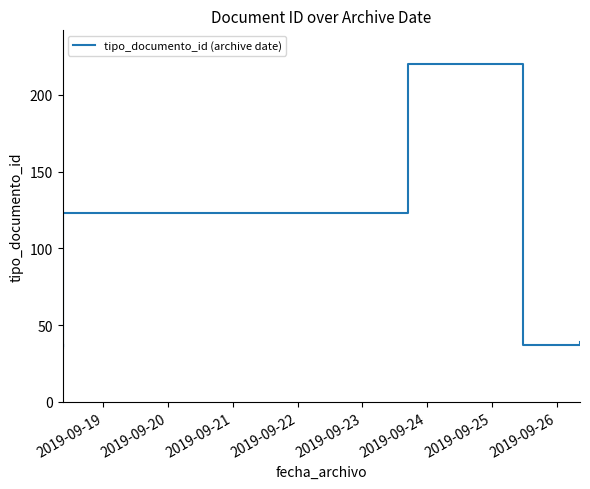

True or false: the data shows 123 at 2019-09-23.

True